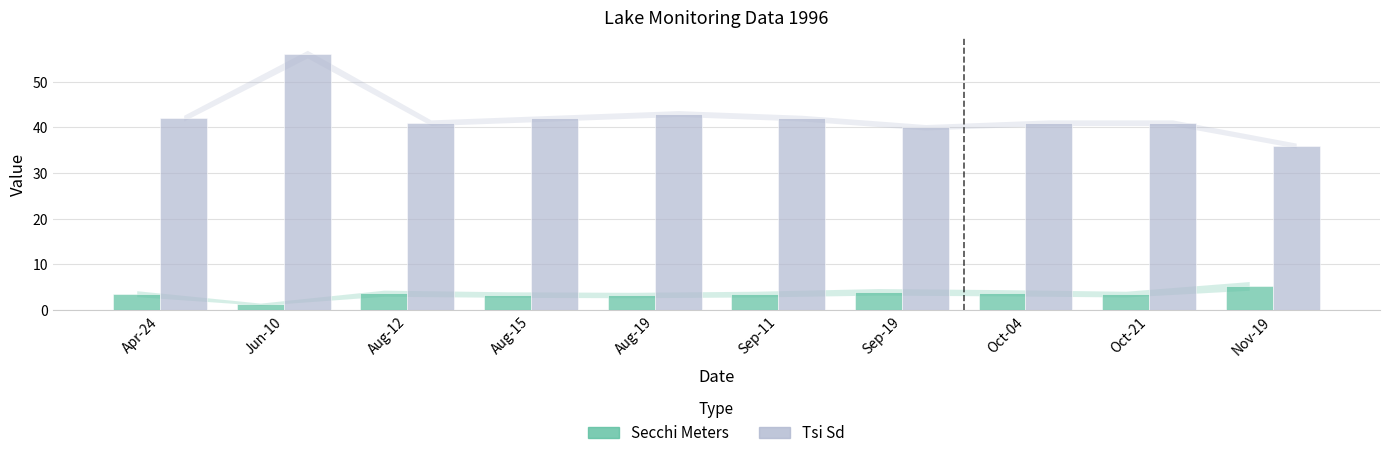

How many data points in Tsi Sd are less than 42?

5